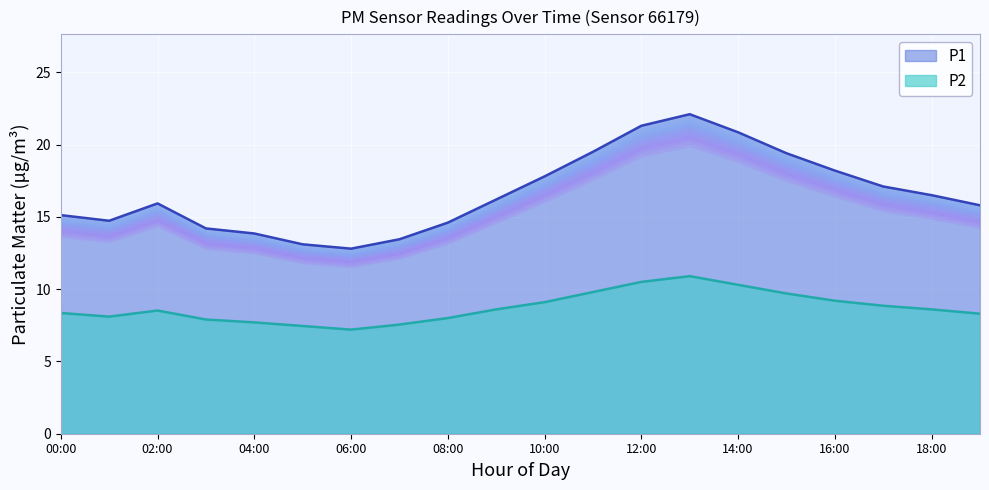

The P1 series shows 18.2 at 16:00. True or false?

True